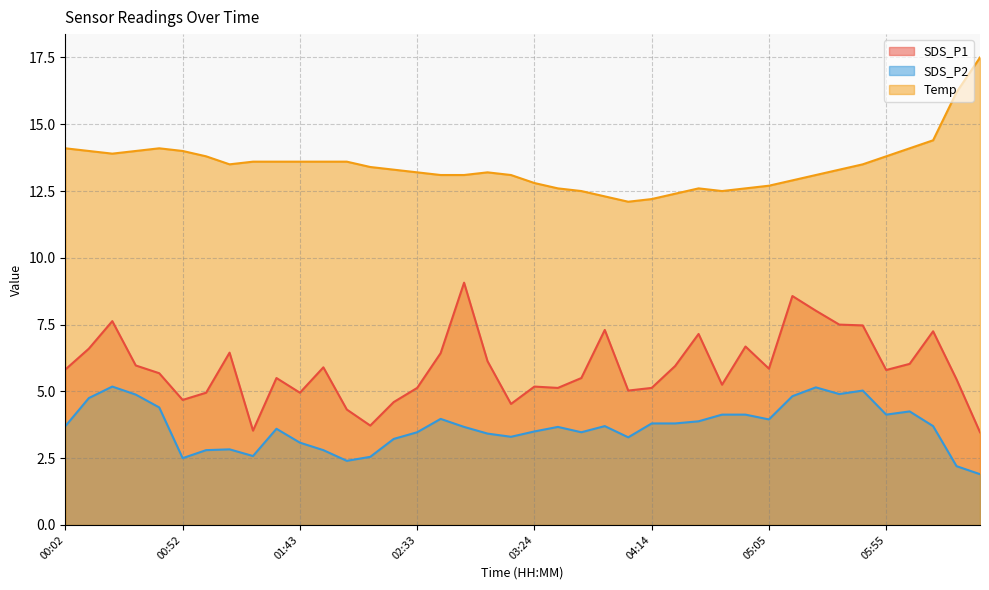

At how many categories does at least one series exceed 15?

2